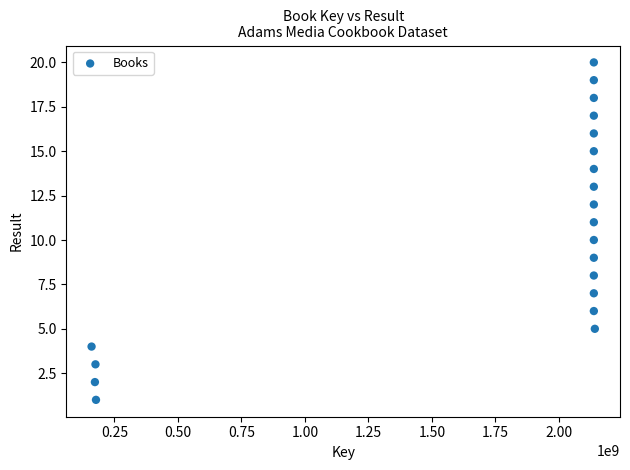

What is the range of X values (max minus min)?

1981358605